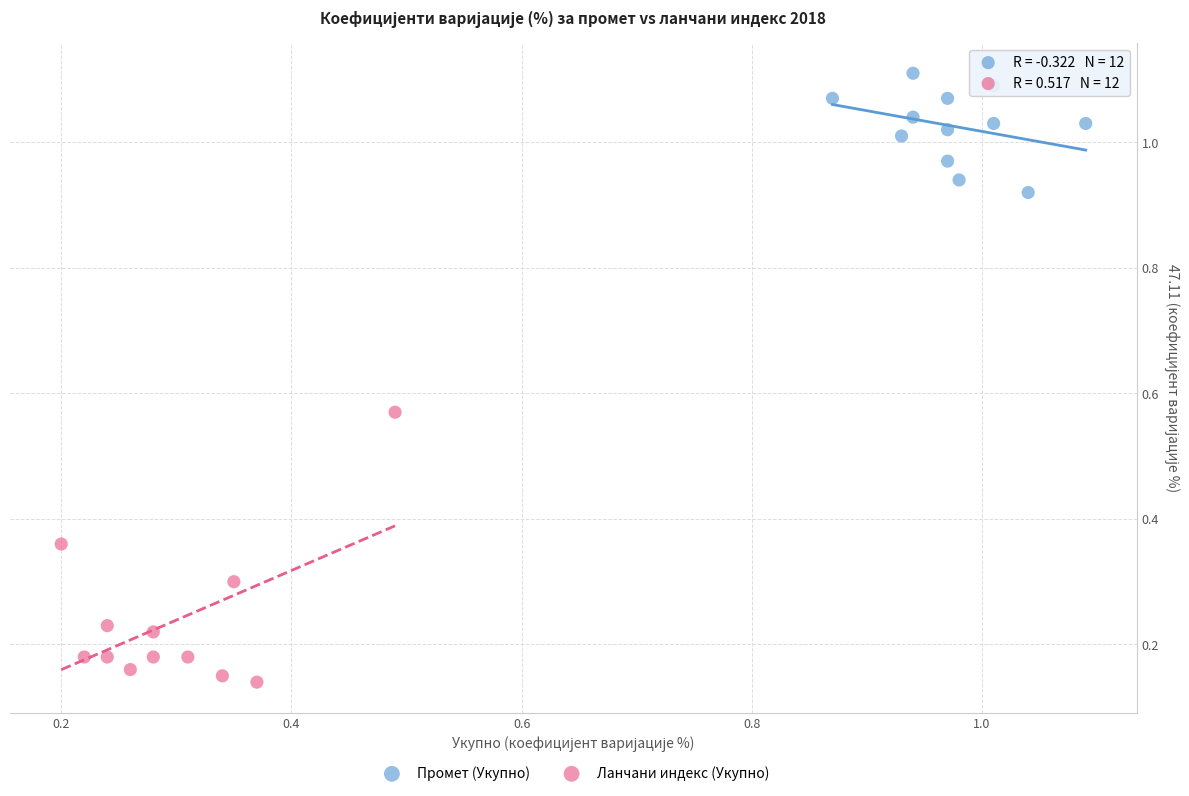

What are all the series names shown in the legend?

Промет (Укупно), Ланчани индекс (Укупно)